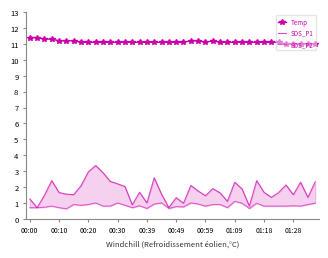

True or false: SDS_P2 and Temp cross at least once.

False